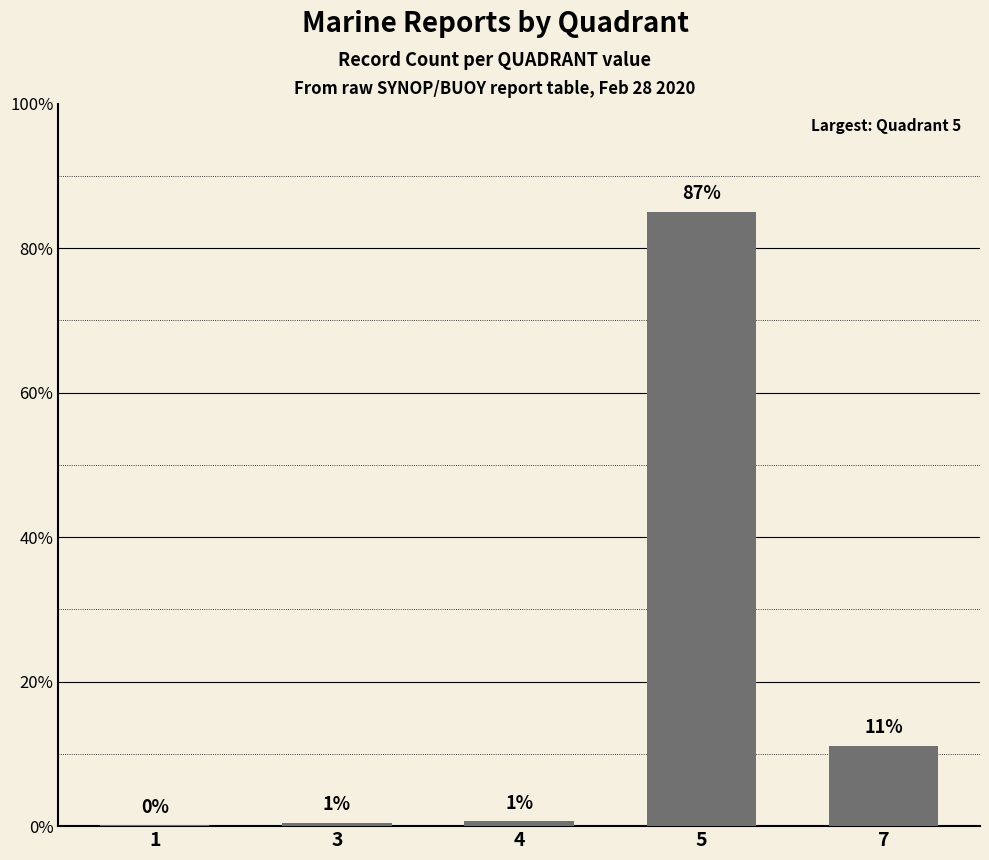

Are the bars horizontal?

No